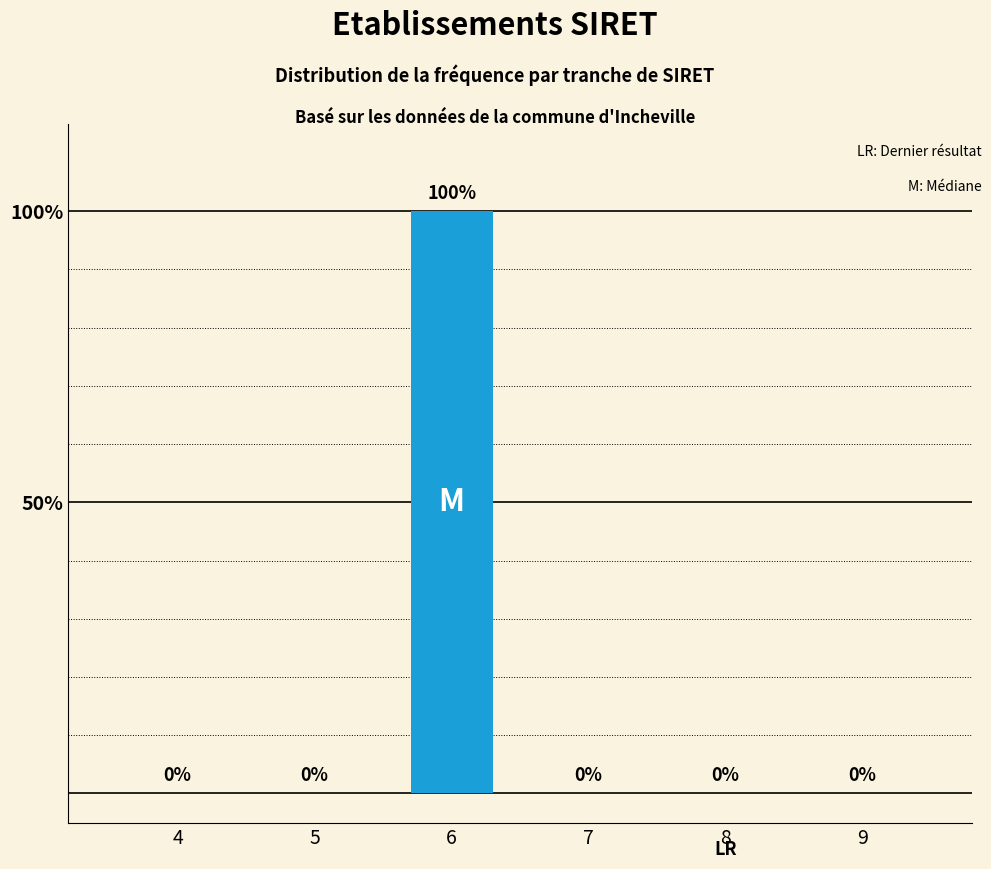

Reading left to right, what are all the values shown in this chart?

4=0	5=0	6=100	7=0	8=0	9=0